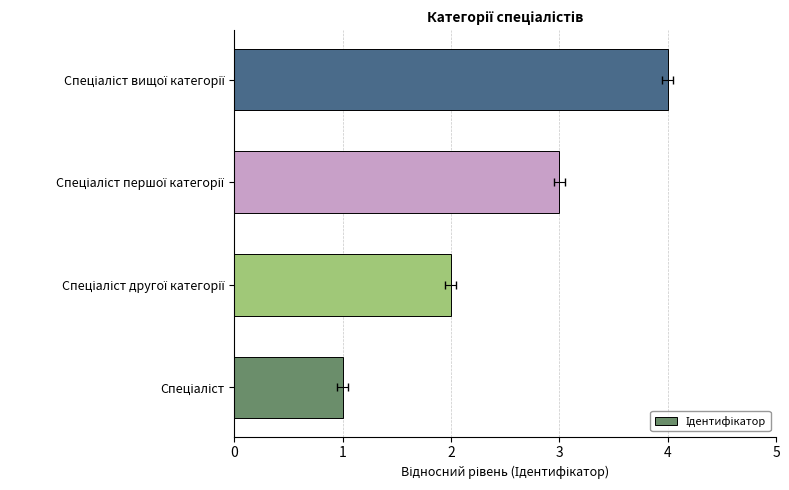

How many series are shown in this chart?

1